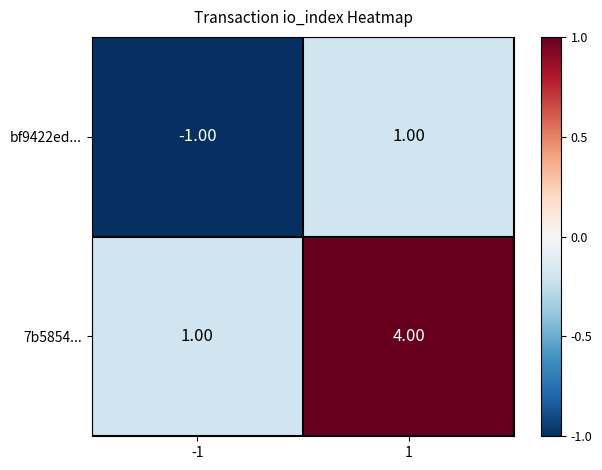

Between -1 and 1, which series saw the biggest shift?

7b5854...